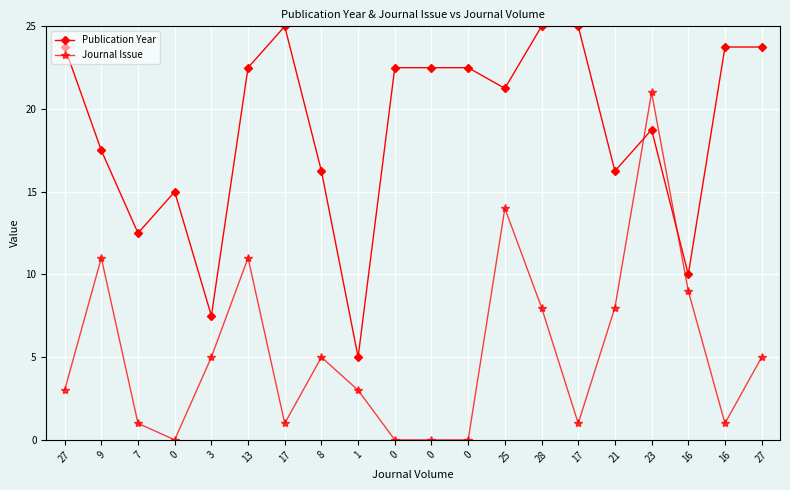

What are all the series names shown in the legend?

Publication Year, Journal Issue